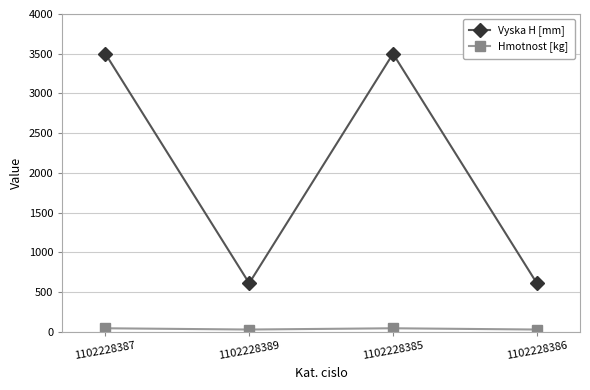

What is the maximum value shown in the chart?

3500